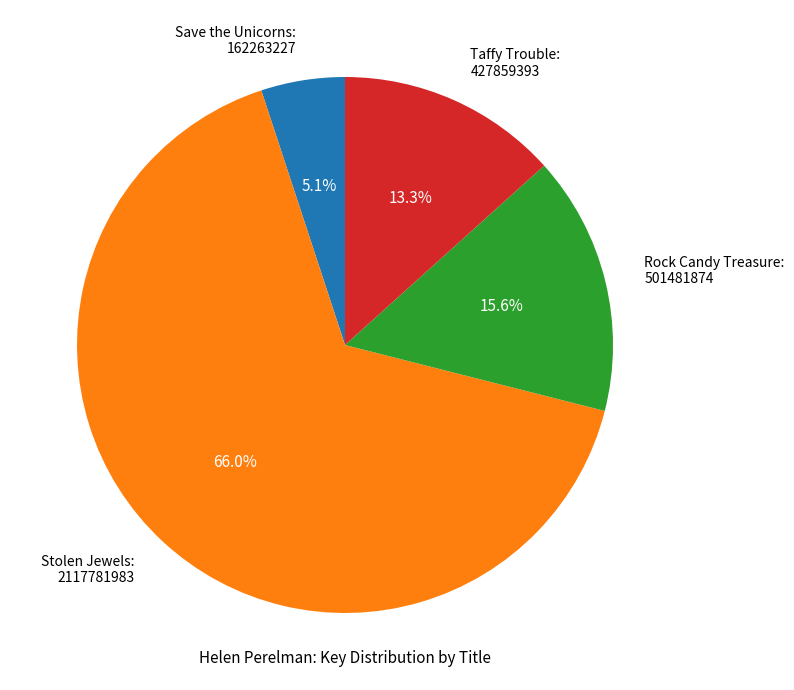

Which slice is the smallest?

Save the Unicorns